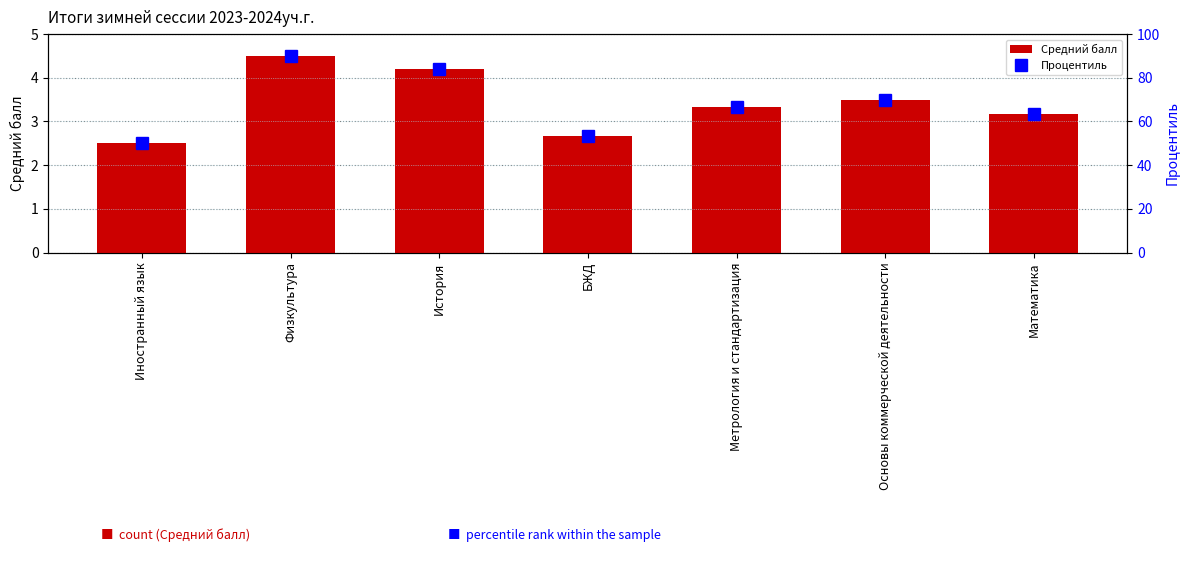

At which category does the chart reach its peak across all series?

Физкультура